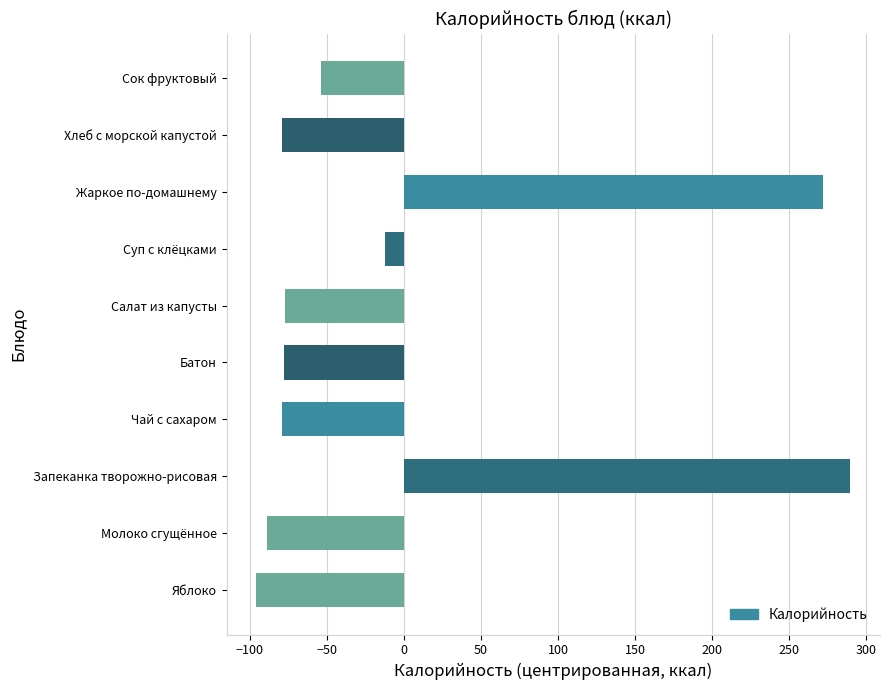

What is the change in value from Жаркое по-домашнему to Сок фруктовый?

-325.3